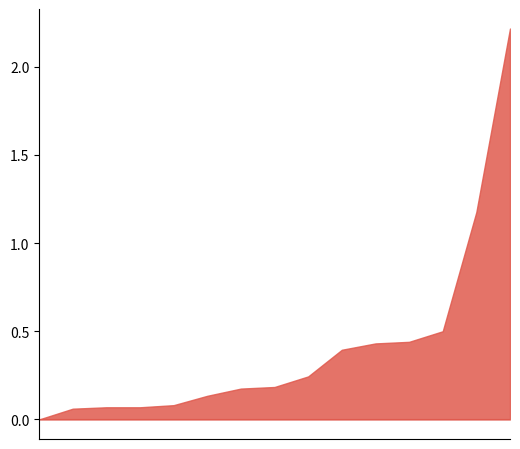

The value of /32s per user at FR is 2.5. True or false?

False